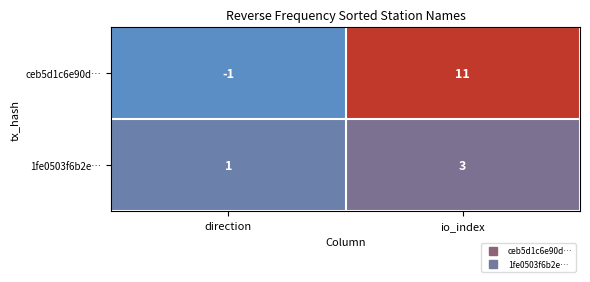

At which category is the sum across all series the highest?

io_index